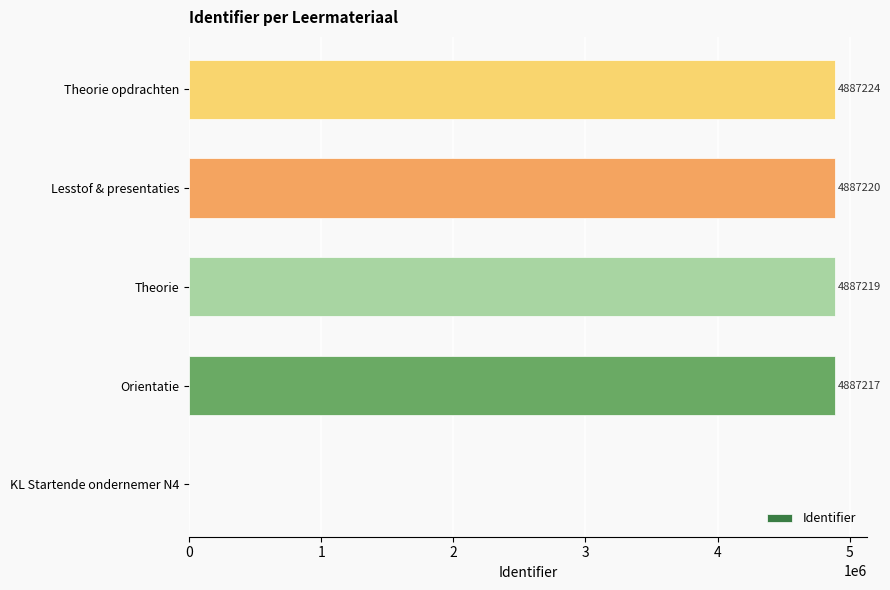

What is the average value?

3909776